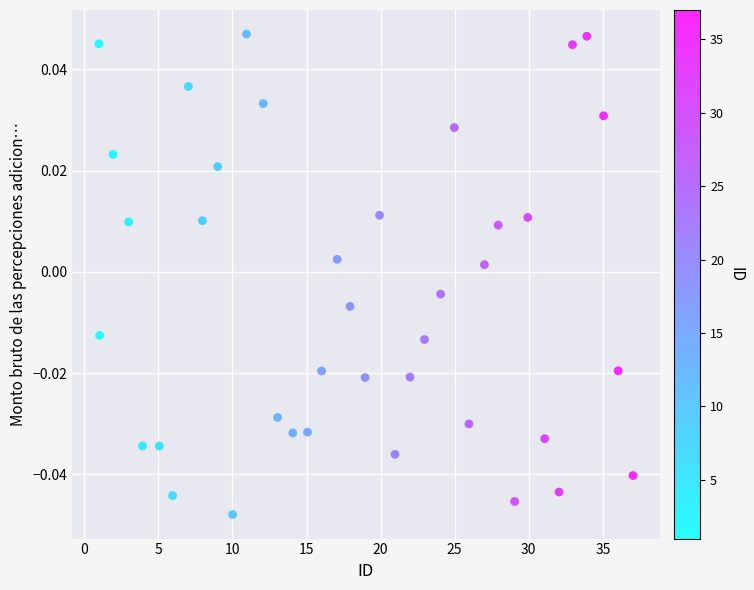

What is the range of X values (max minus min)?

36.0